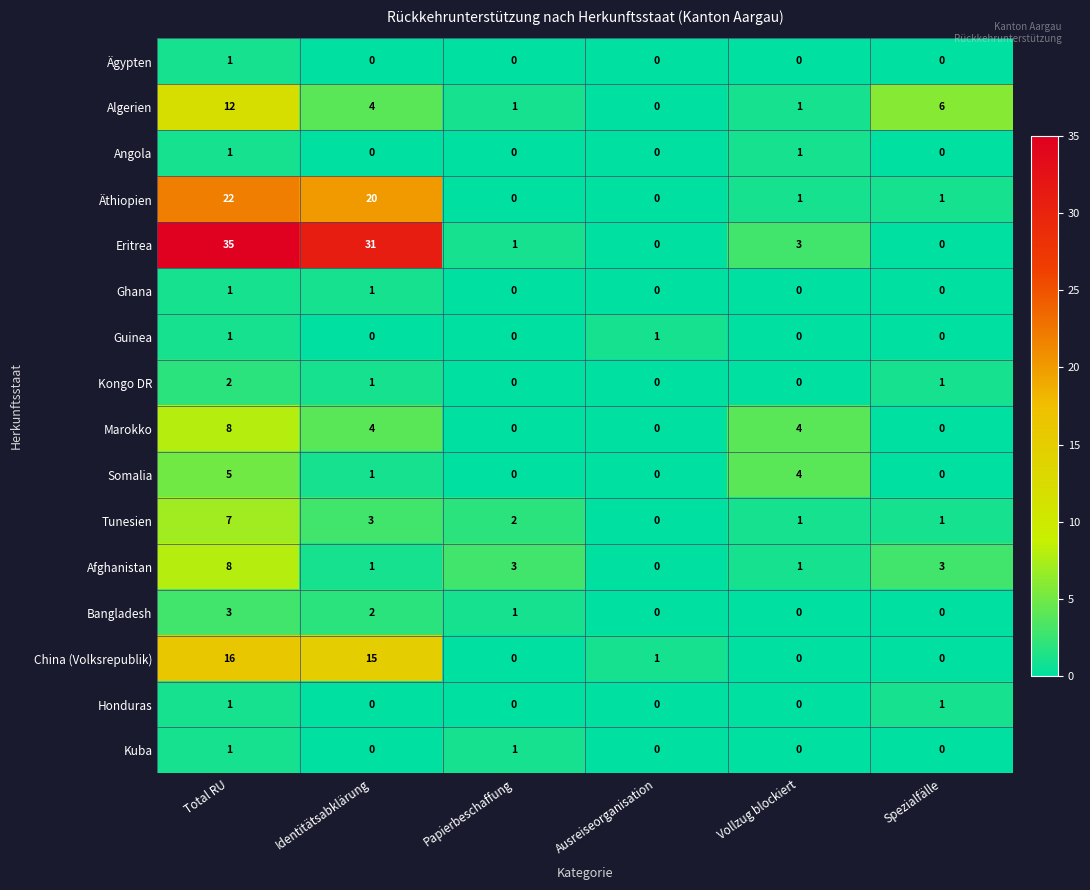

Which series has the largest total across all categories?

Eritrea